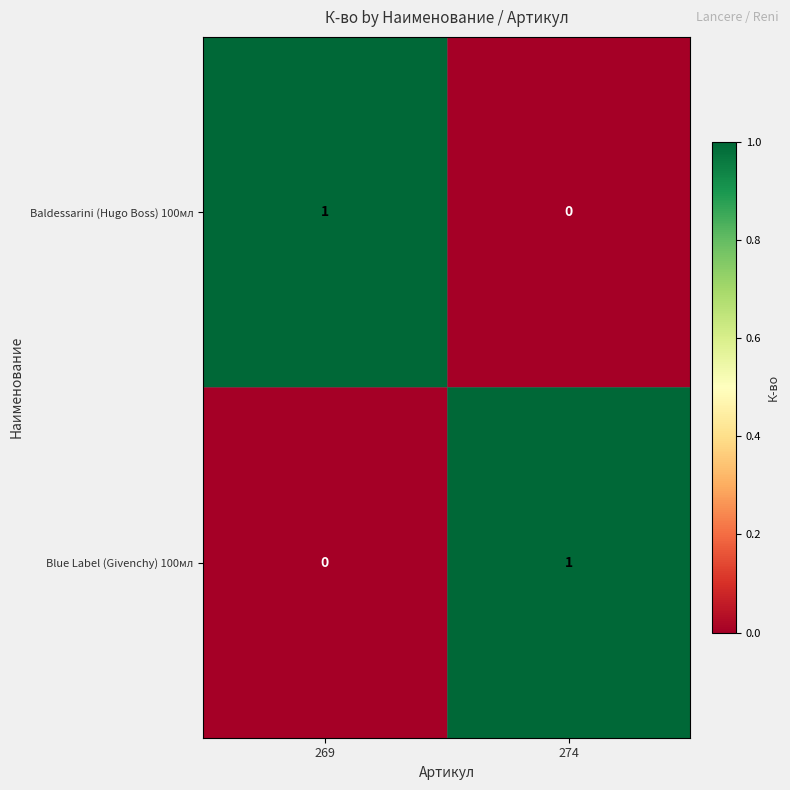

At 274, list the series in order from largest to smallest.

Blue Label (Givenchy) 100мл, Baldessarini (Hugo Boss) 100мл